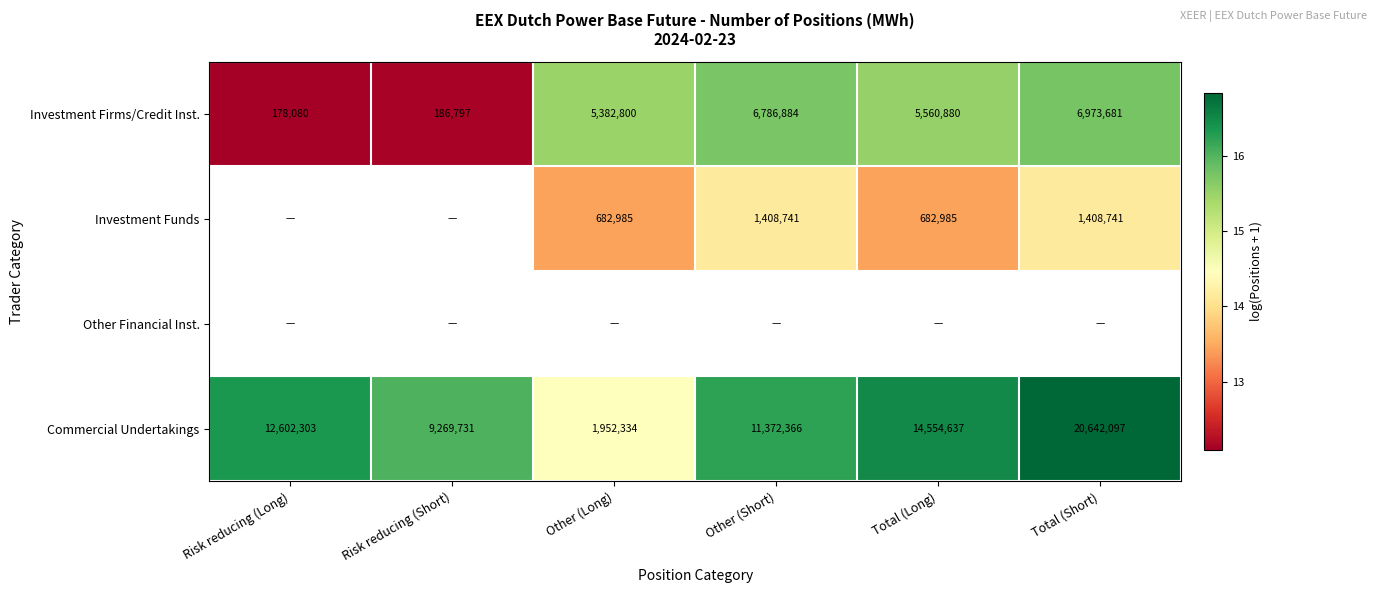

Rank the categories by Investment Firms/Credit Inst. value from lowest to highest.

Risk reducing (Long), Risk reducing (Short), Other (Long), Total (Long), Other (Short), Total (Short)